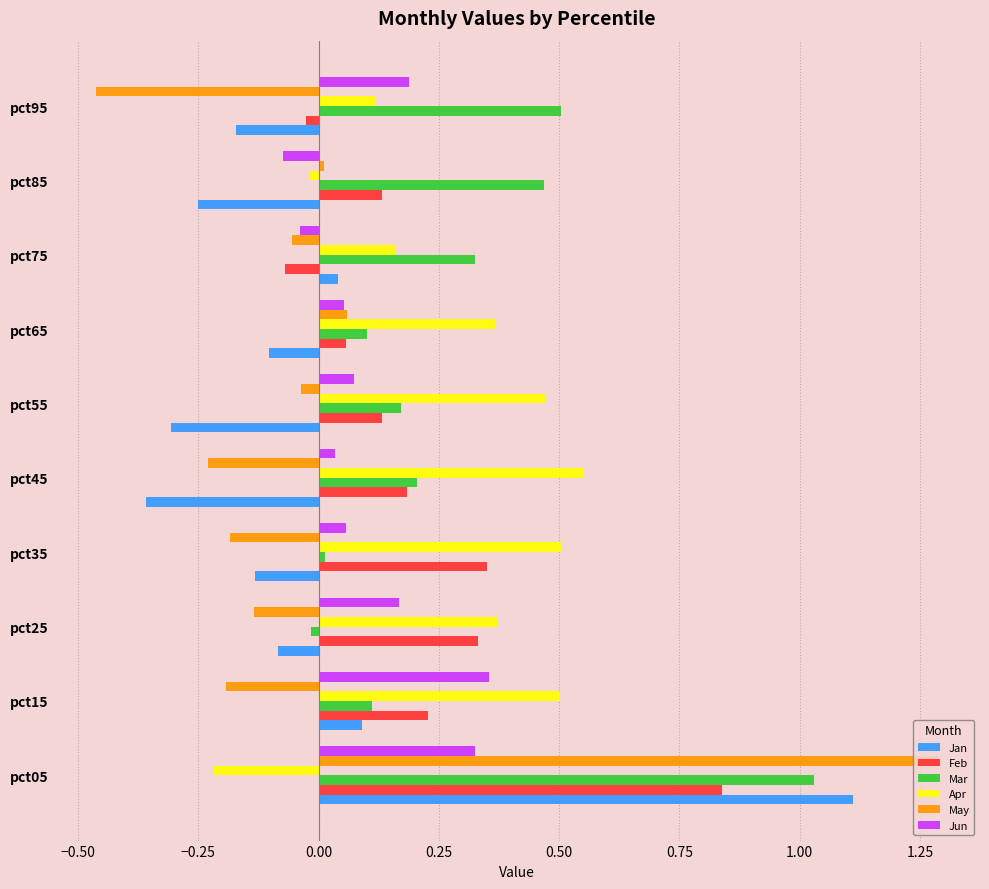

Which category has the lowest value in the Feb series?

pct75